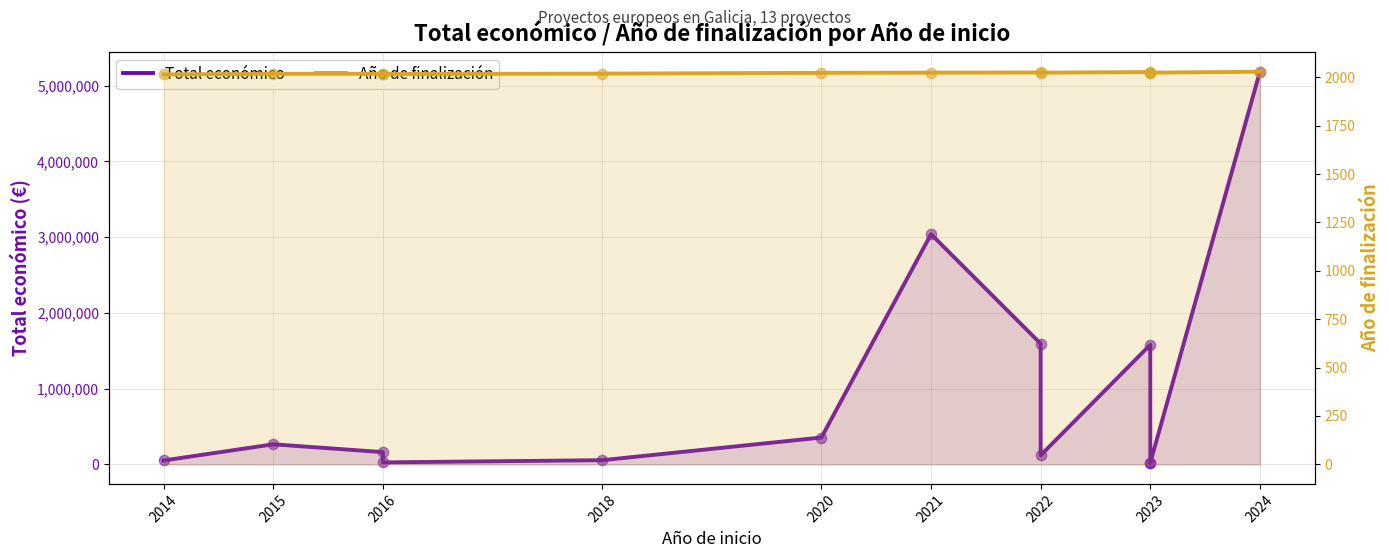

At how many categories does at least one series exceed 1137089?

4